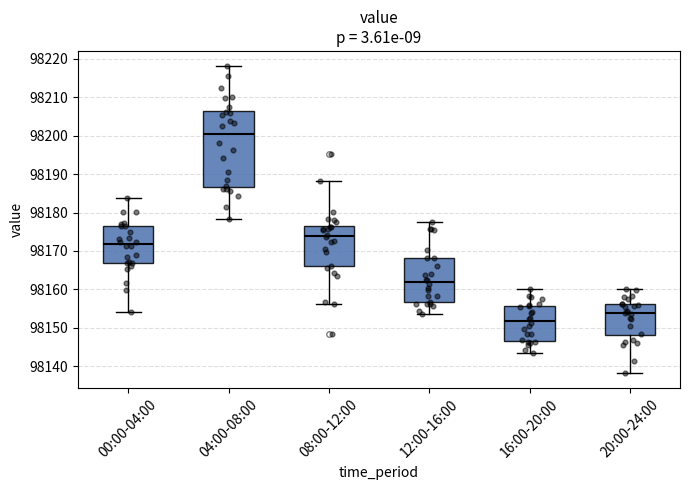

Which box has the lowest median line?

16:00-20:00